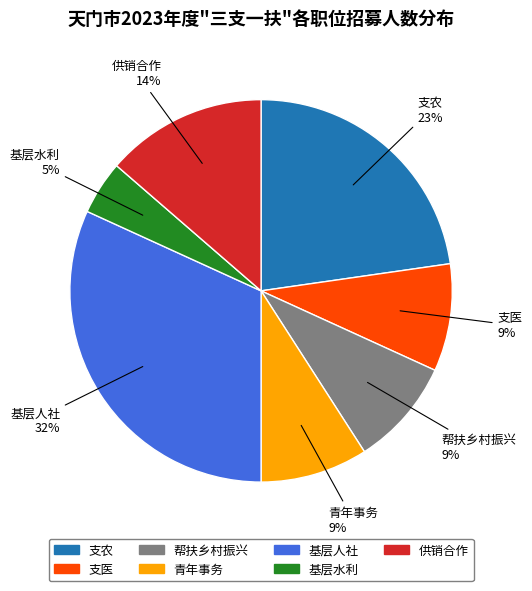

Which category has the smallest portion of the pie?

基层水利